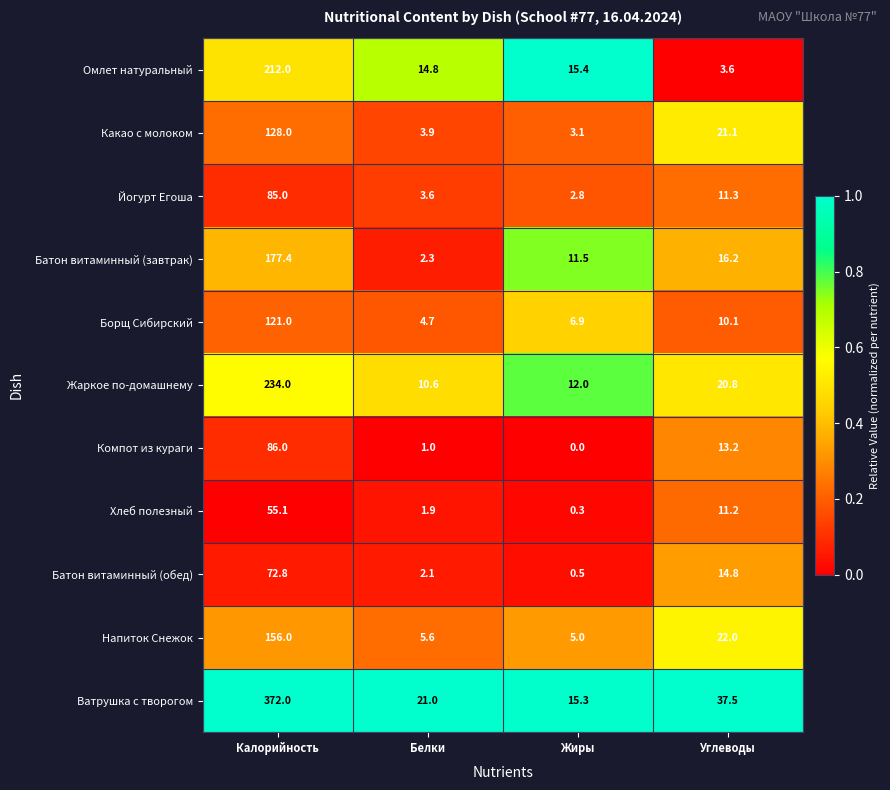

Where is Батон витаминный (завтрак) nearest to the value 89?

Углеводы